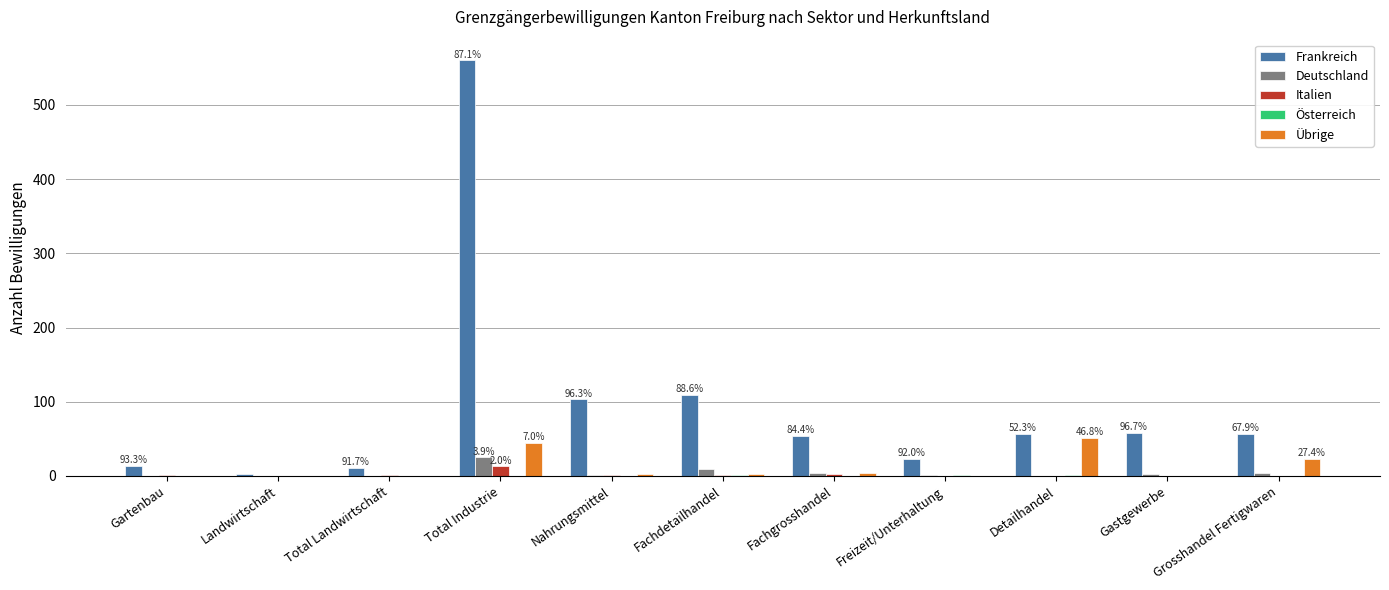

Which label corresponds to the largest value in the chart?

Total Industrie